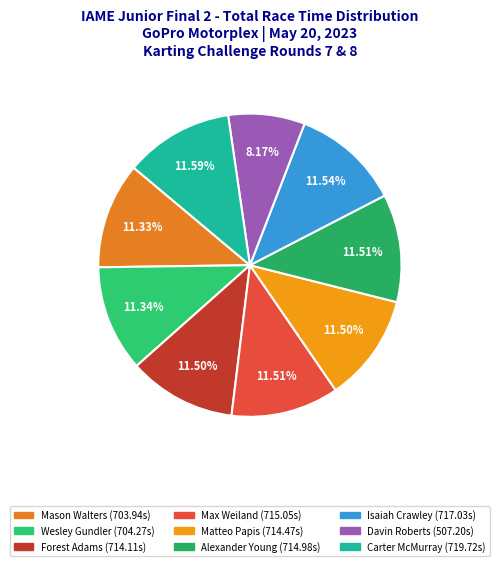

The Carter McMurray slice represents 1% of the pie. True or false?

False